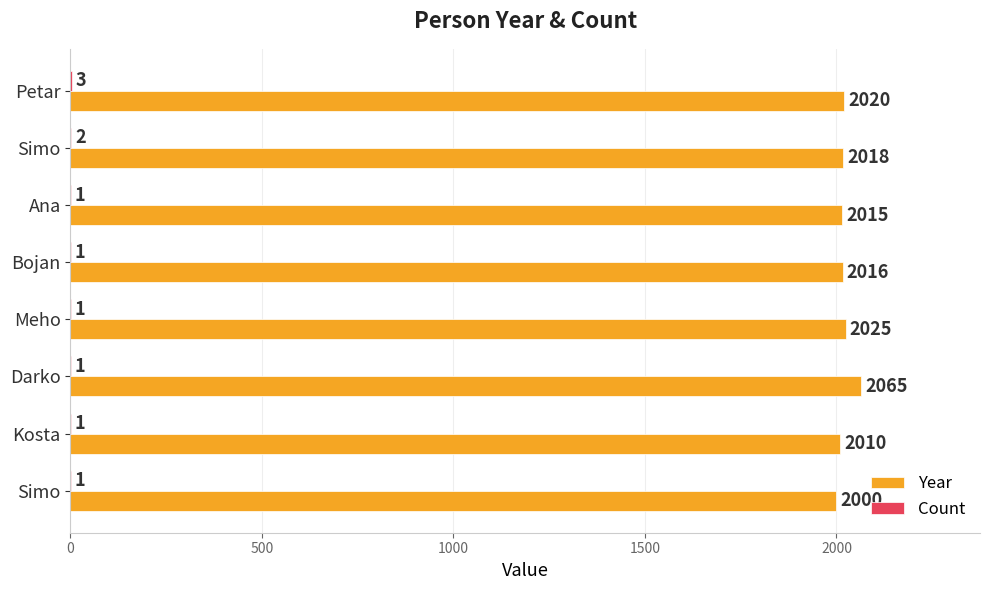

What is the sum of all Year values?

16169